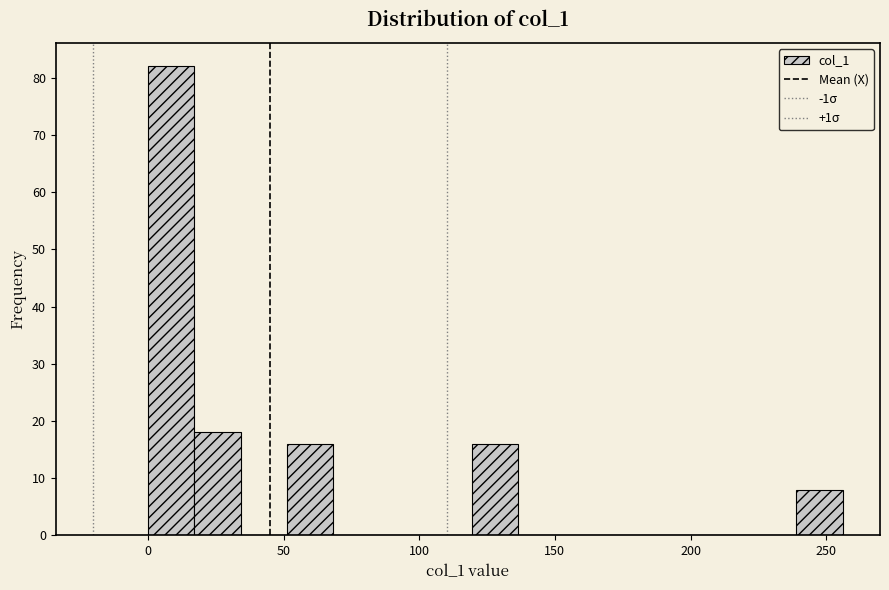

Around what value on the x-axis is the tallest bar? Give the approximate position of its centre, as read against the axis.

10